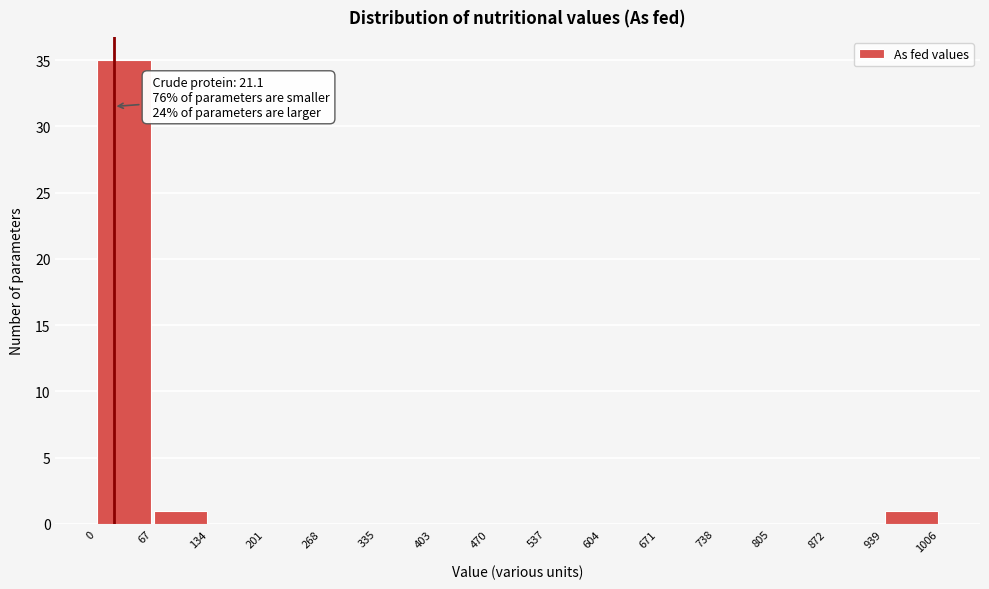

Which range on the x-axis has the tallest bar?

0 to 67